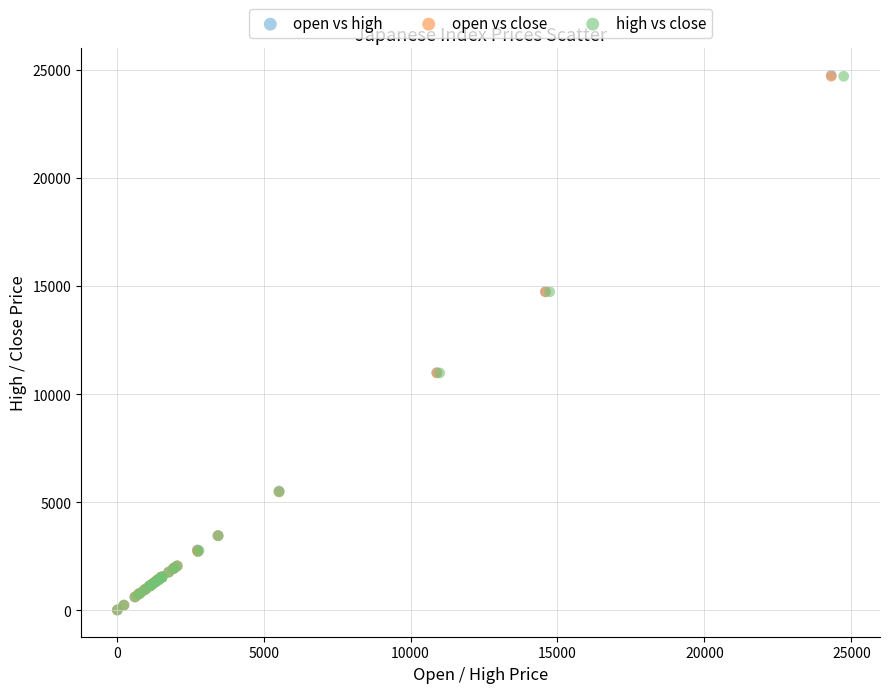

Which series has the largest Y range (max minus min)?

open vs high